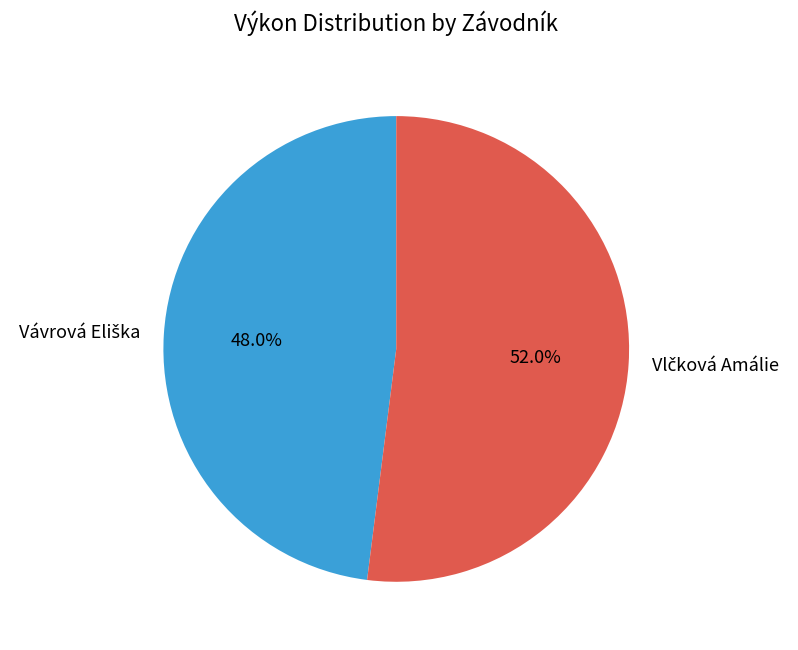

Is there a majority slice in this chart?

Yes